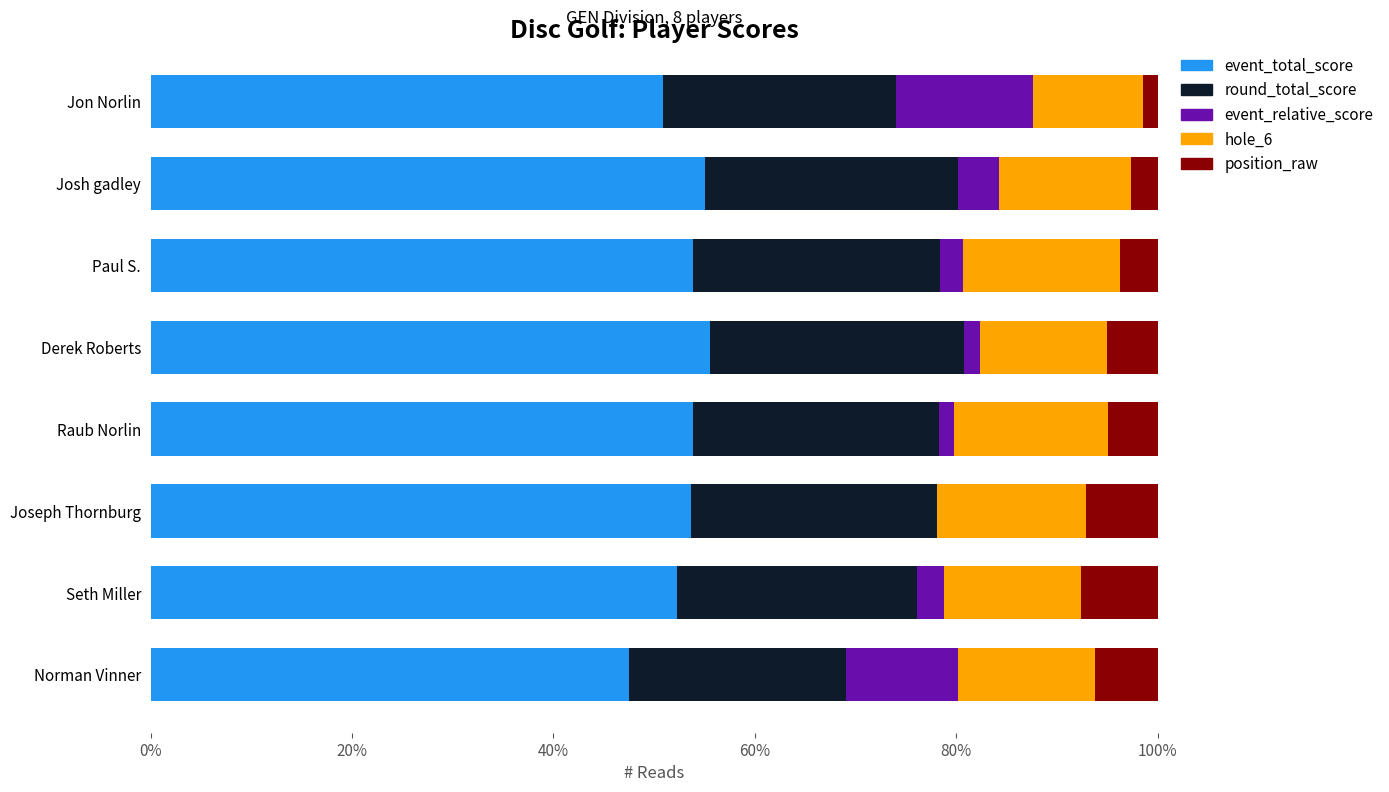

What is the total value across all series at Josh gadley?

100.0